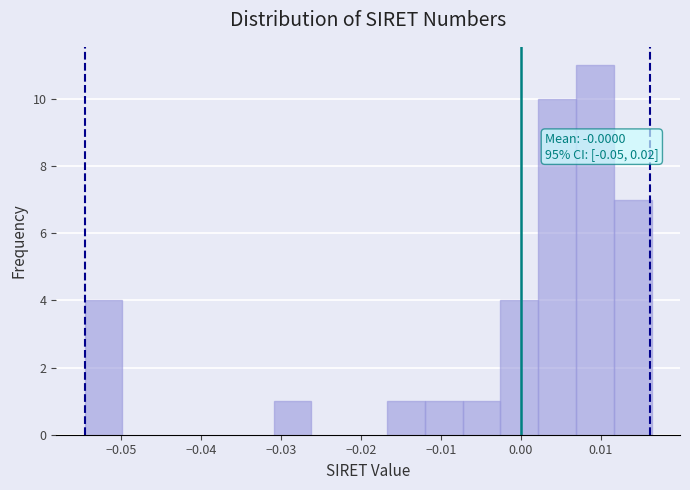

Which range on the x-axis has the tallest bar?

0.007 to 0.012